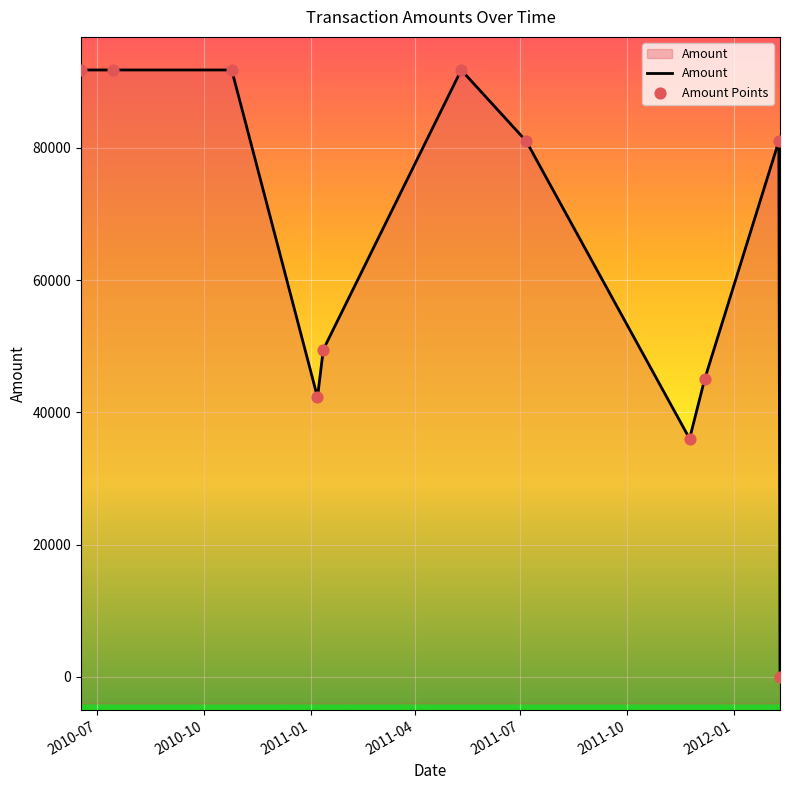

Which series has the largest total across all categories?

Amount